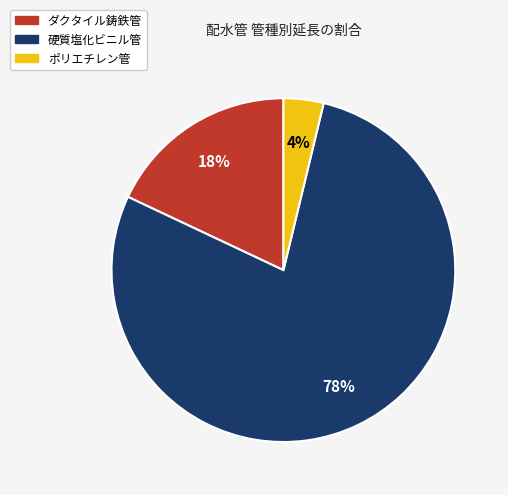

To the nearest percent, what is the difference between the largest and smallest slice percentages?

74%